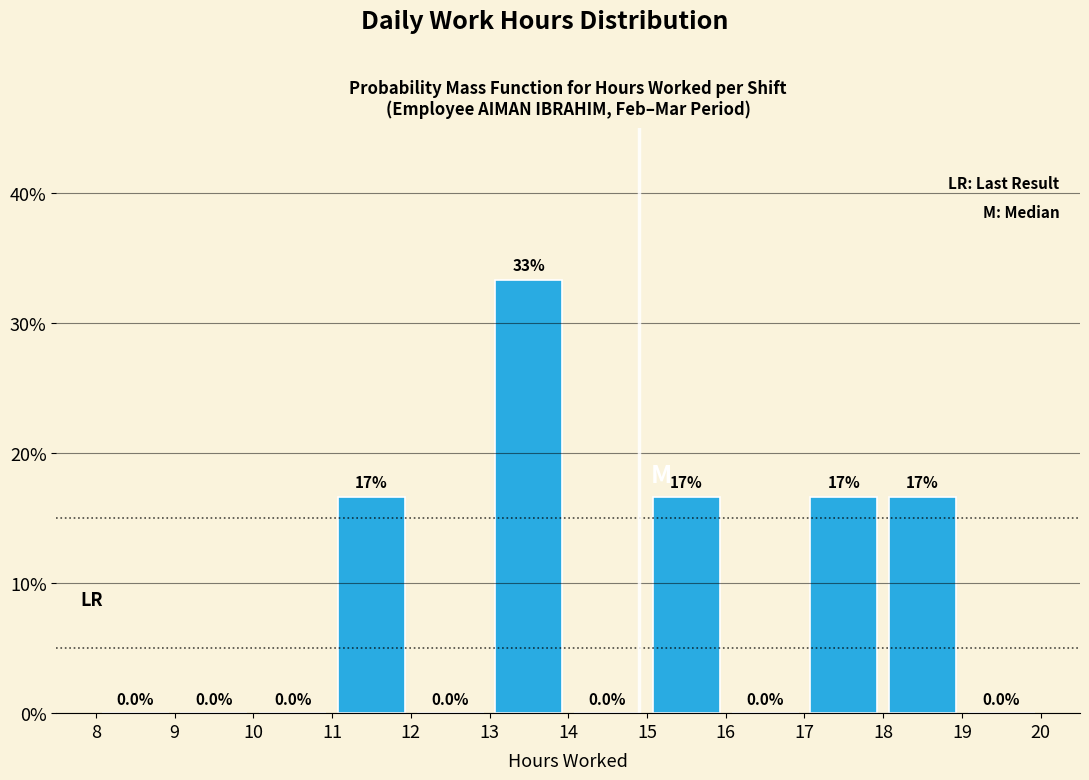

Which range on the x-axis has the tallest bar?

13 to 14